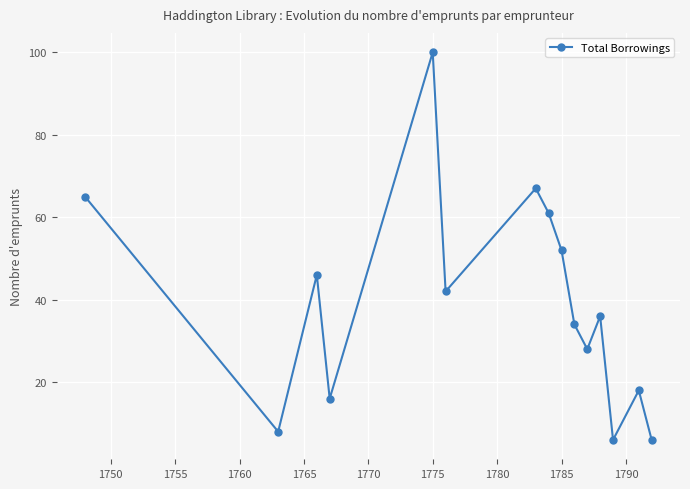

True or false: the data has more than 0 interior local peaks.

True